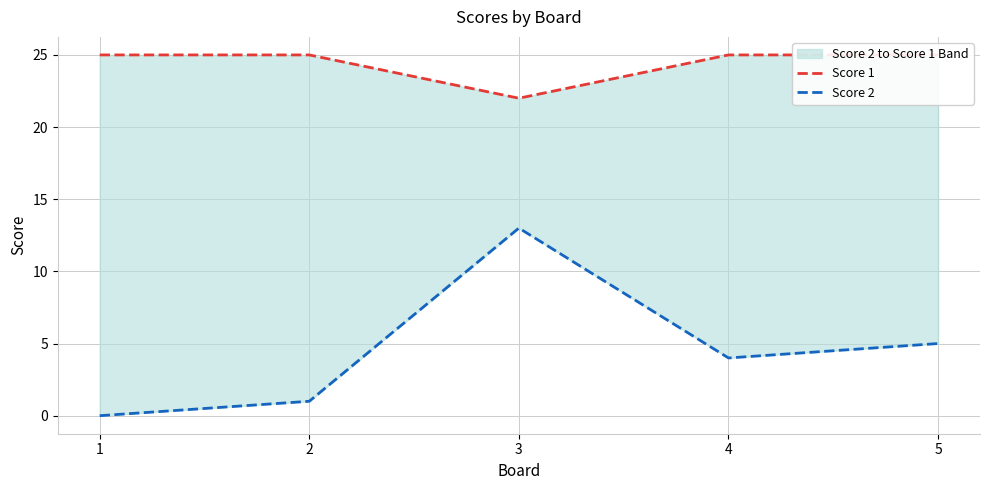

True or false: Score 2 and Score 1 cross at least once.

False